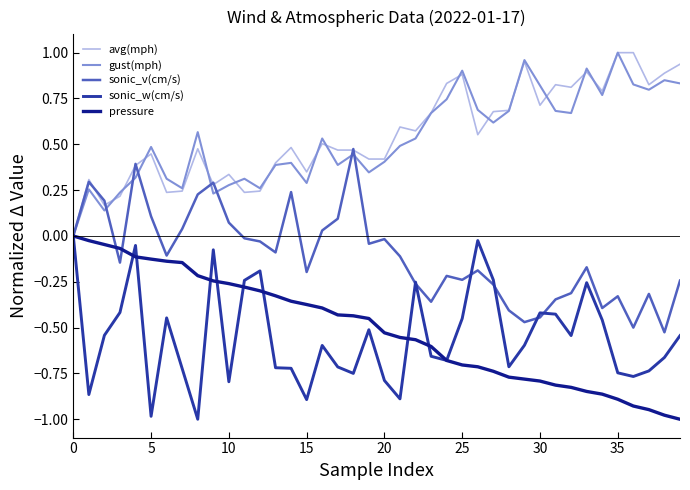

Is this an area chart (filled region under the line)?

No